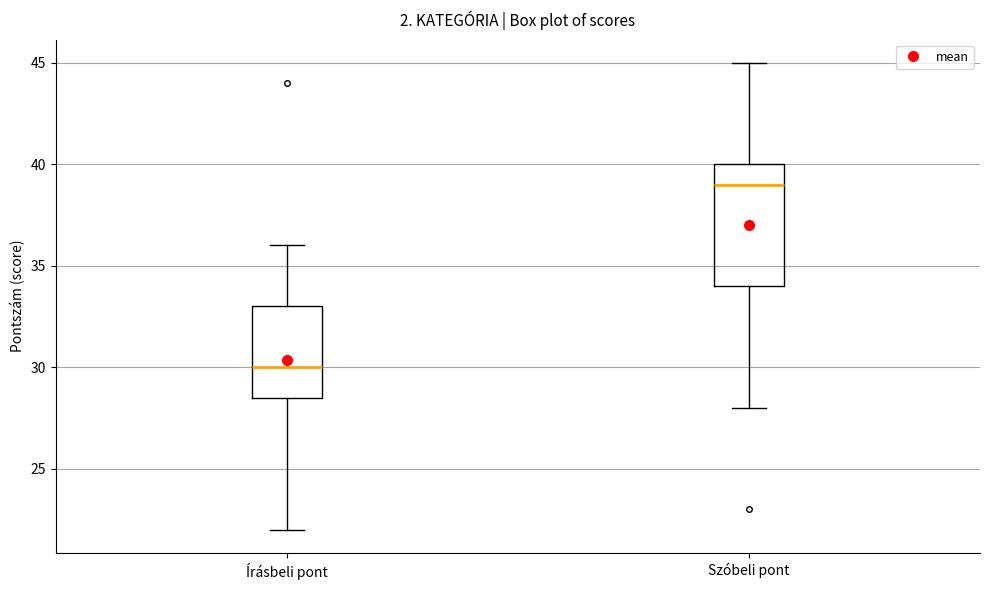

Which box has the lowest median line?

Írásbeli pont